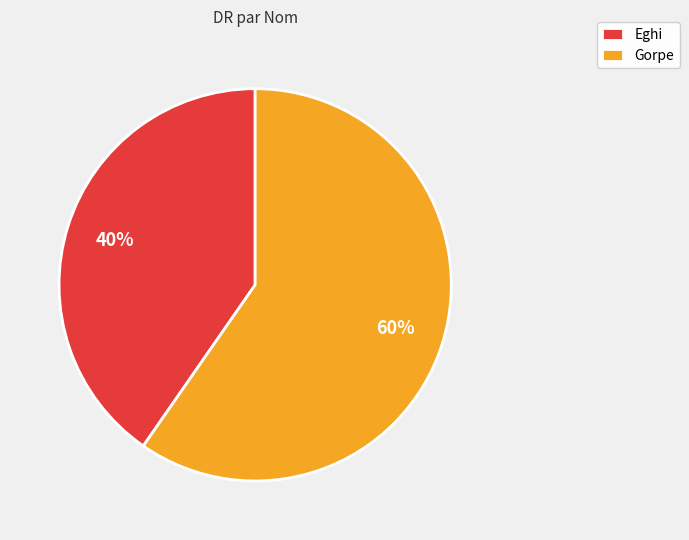

Approximately how many times larger is the value at Eghi compared to Gorpe?

0.7